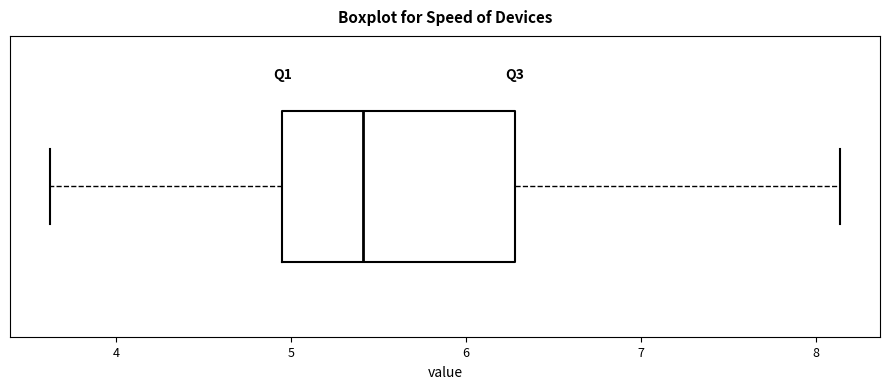

Transcribe this box plot: give where the median line is, the range the box spans, and where the two whiskers end, as read against the x-axis. The values are not printed on the chart, so give them approximately, as read against the axis.

median 5.4, box 5.0 to 6.3, whiskers 3.6 to 8.1